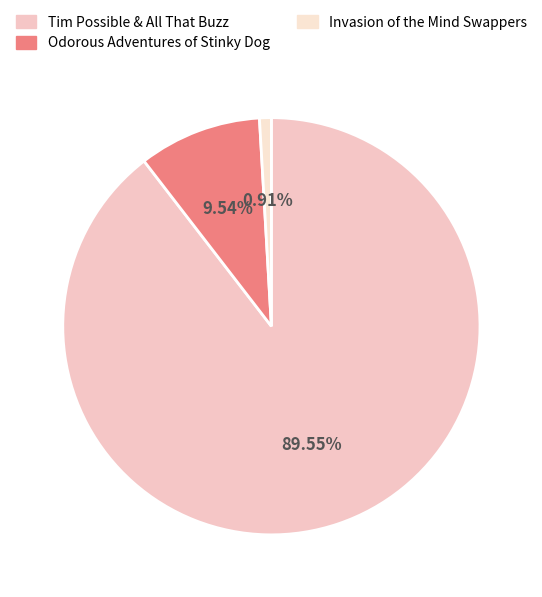

Between Invasion of the Mind Swappers and Tim Possible & All That Buzz, which is larger?

Tim Possible & All That Buzz